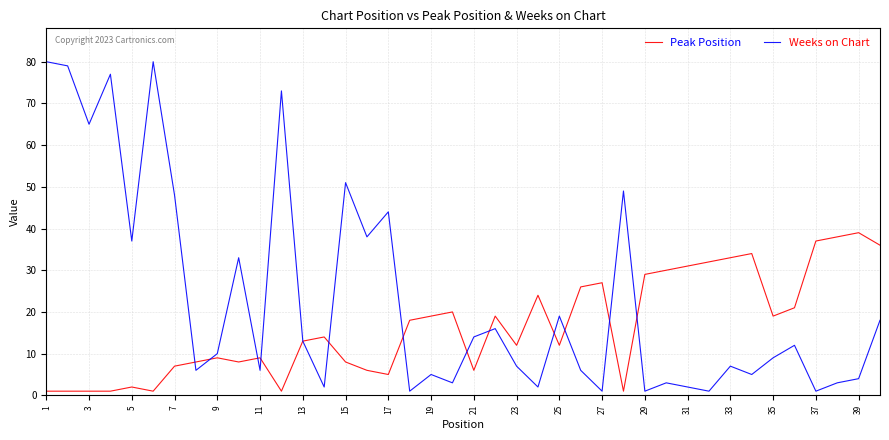

Which series has the largest total across all categories?

Weeks on Chart